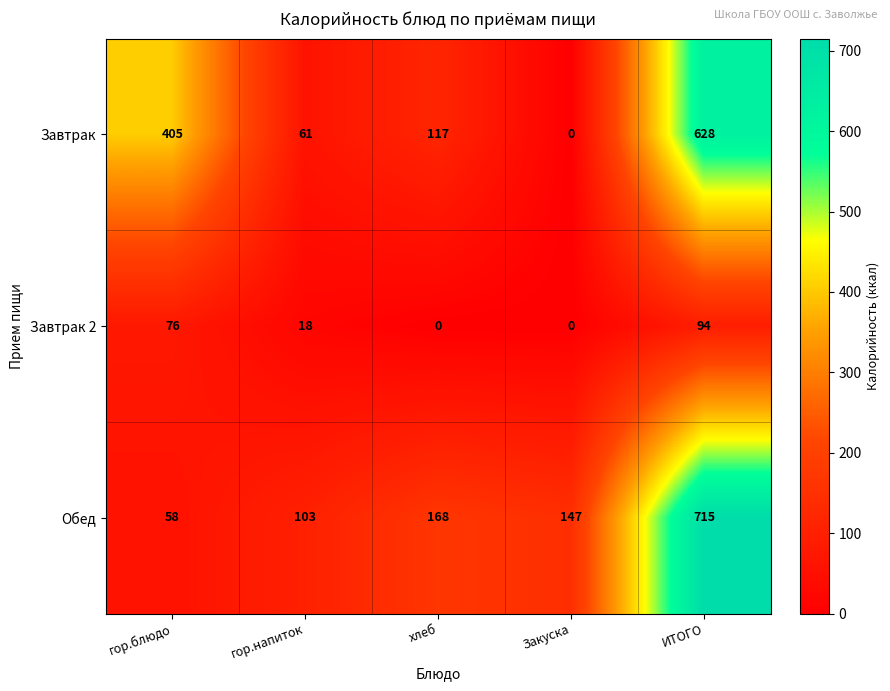

At which category is the sum across all series the highest?

ИТОГО